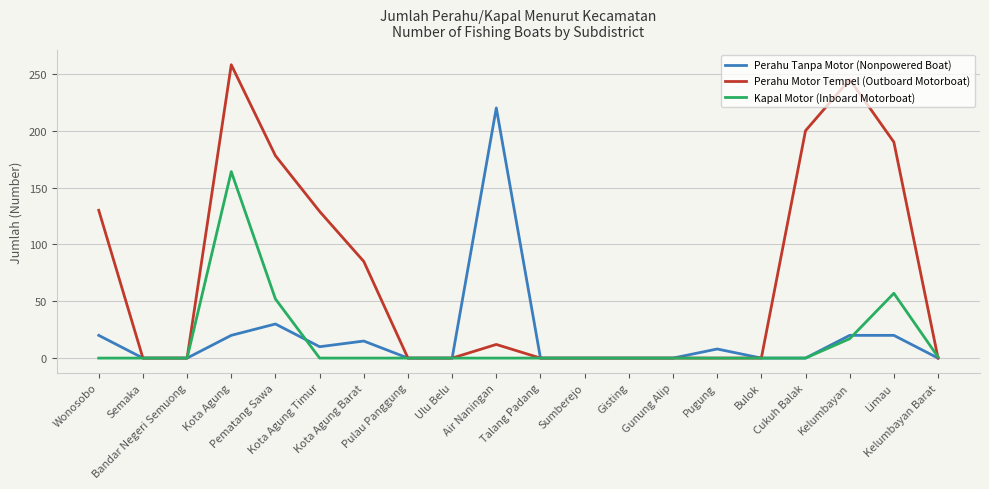

Does the chart have visible grid lines?

Yes